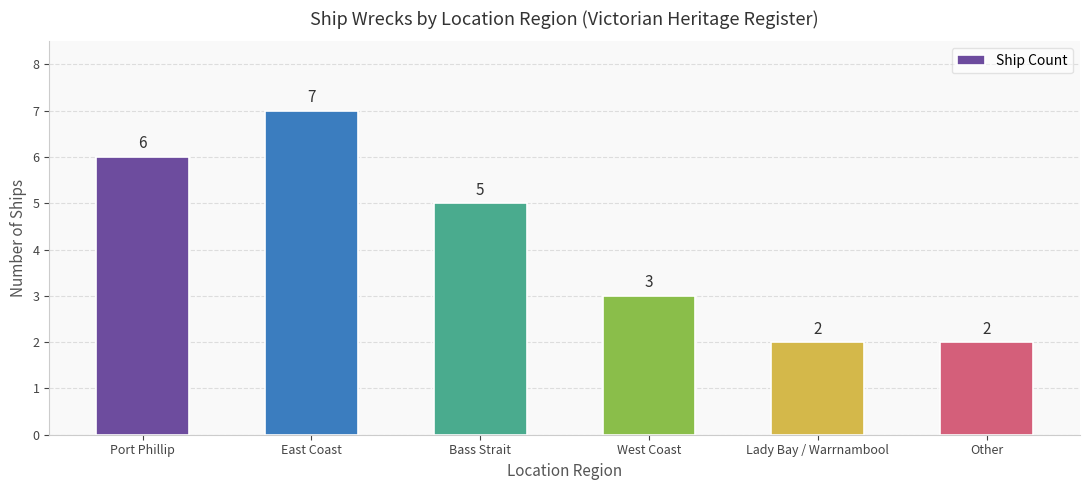

What is the difference between the maximum and minimum values?

5